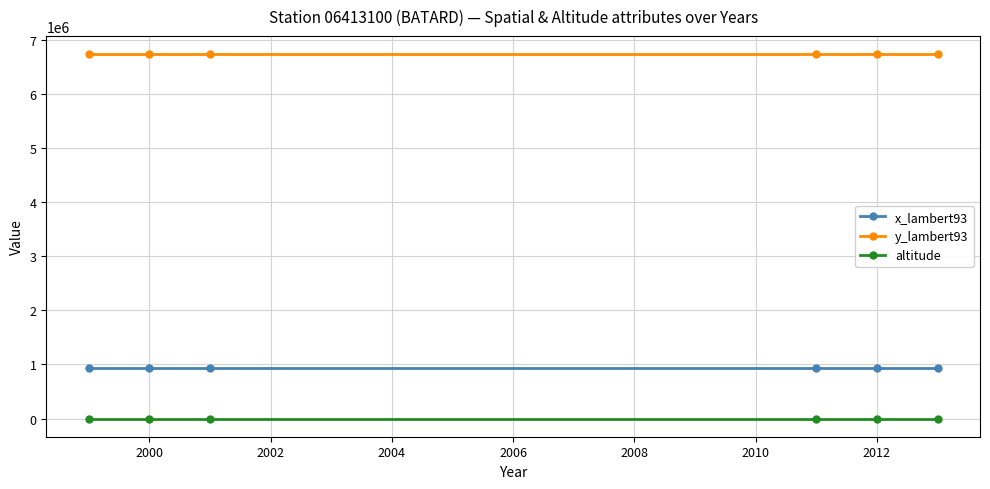

List the series in order of their peak value, lowest first.

altitude, x_lambert93, y_lambert93